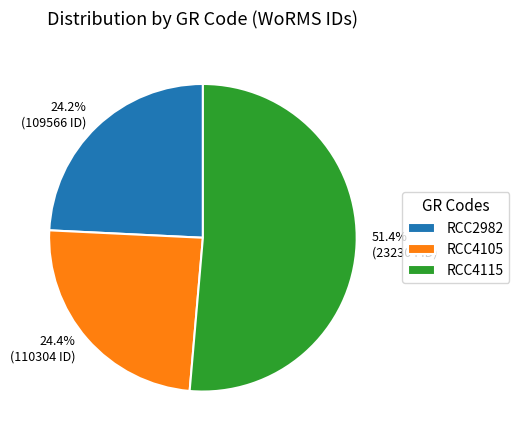

How many segments does this pie chart have?

3